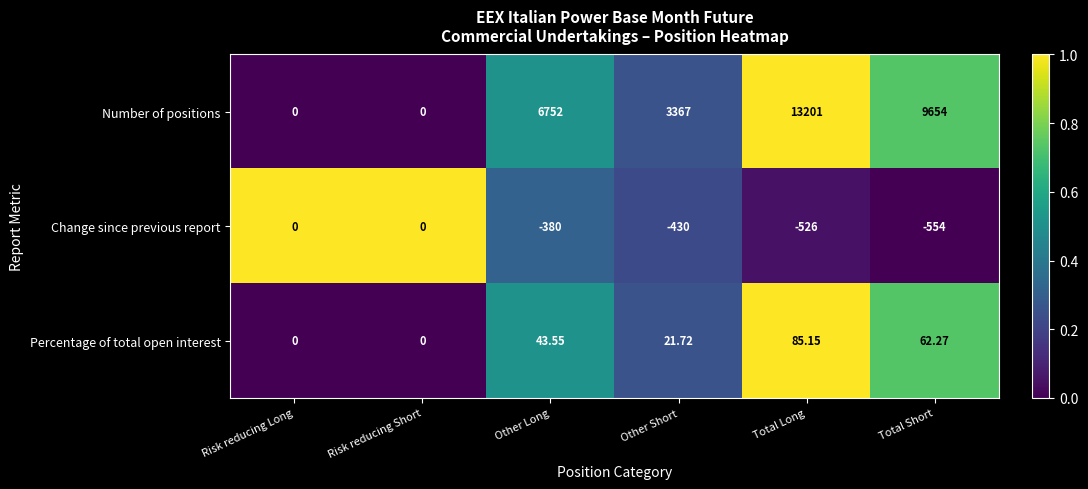

At which label does Change since previous report reach its minimum?

Total Short